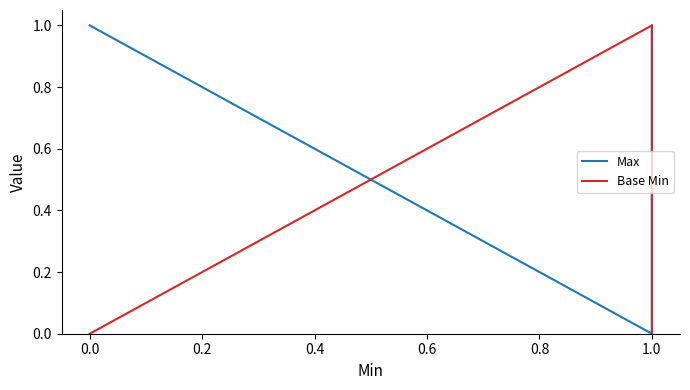

True or false: Max has a value of 1 at 0.0.

True